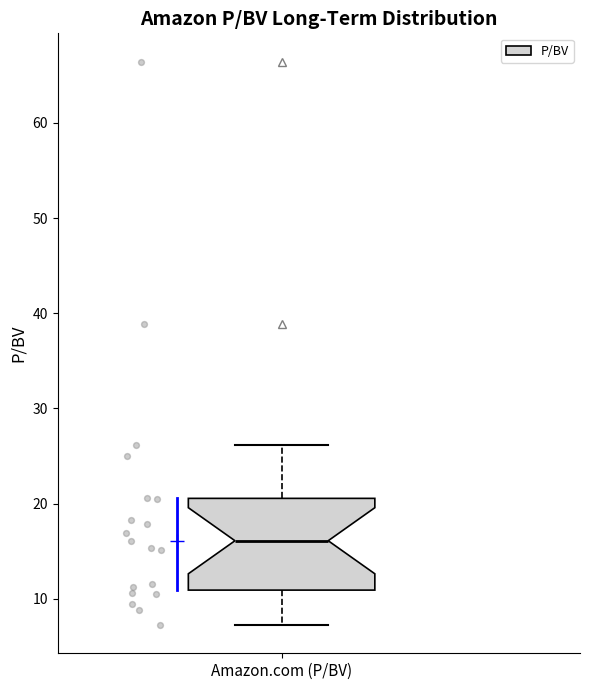

Where does the upper whisker of the box for Amazon.com (P/BV) end on the y-axis? The values are not printed on the chart, so give them approximately, as read against the axis.

26